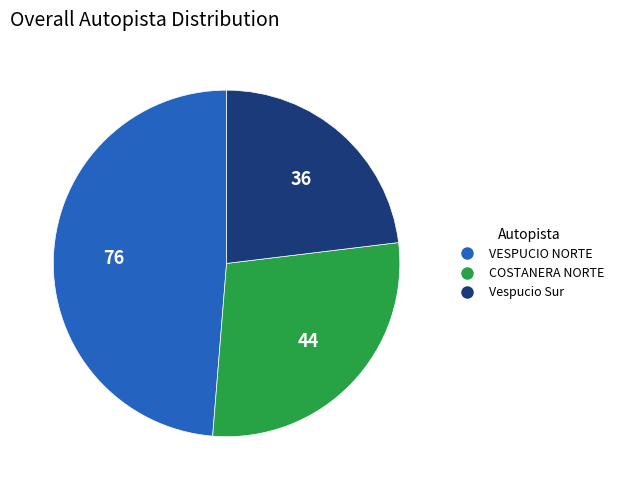

How many slices are in this pie chart?

3